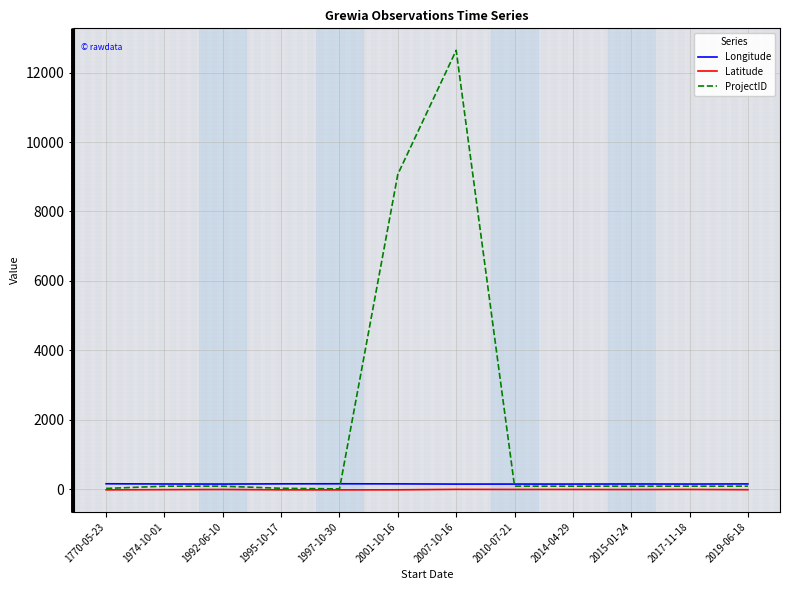

Which series has the largest range (max minus min)?

ProjectID